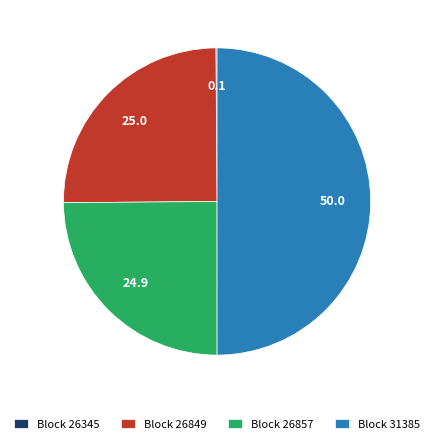

What is the largest slice in the pie chart?

Block 31385